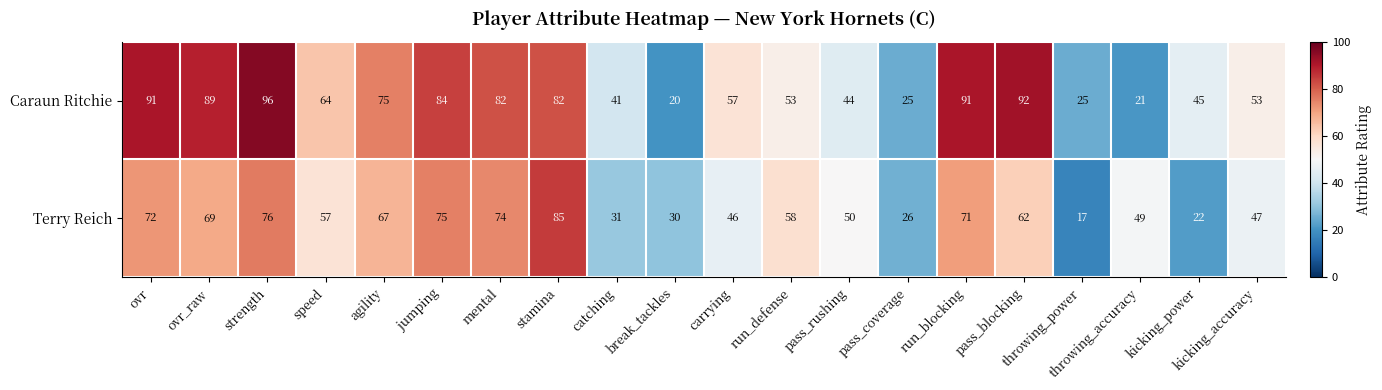

Read the Terry Reich value at throwing_accuracy, to the nearest 10.

50